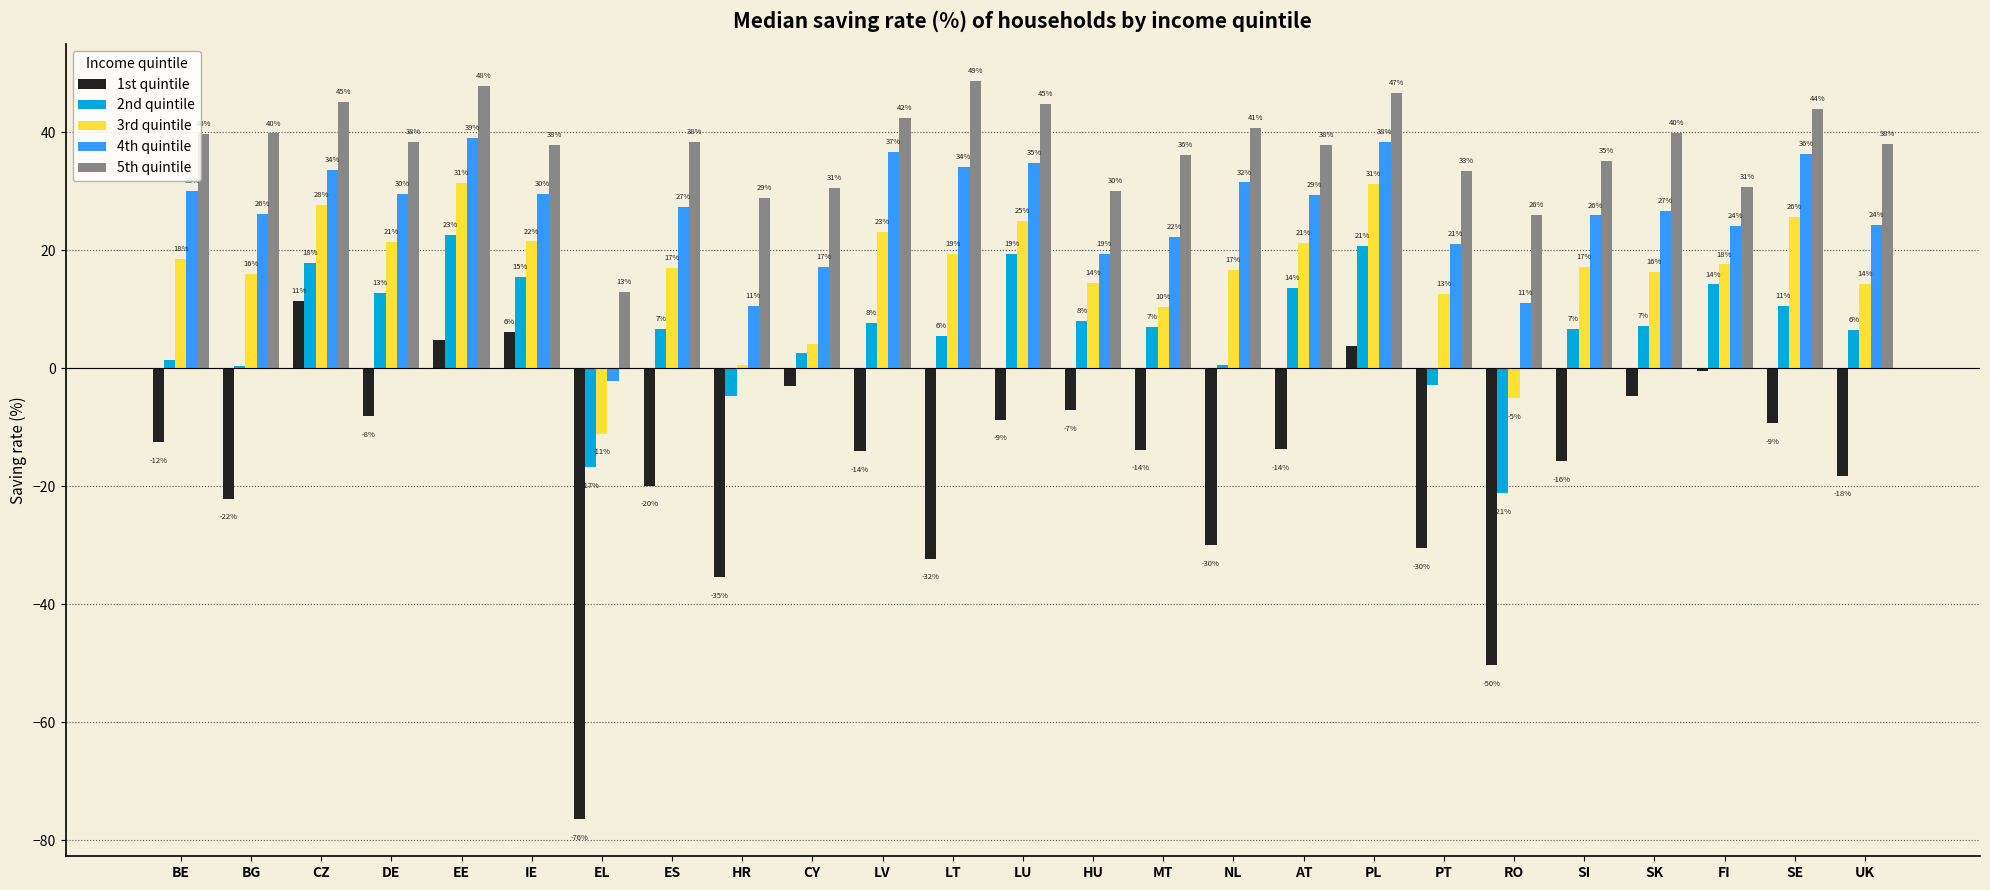

What is the highest value of the 5th quintile series?

48.7